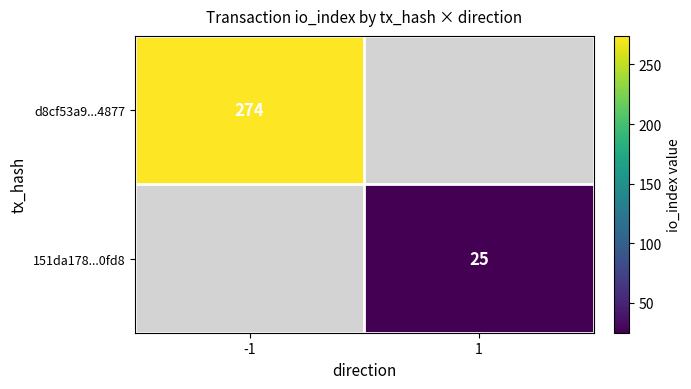

Is it true that d8cf53a9...4877 equals 274 at -1?

True